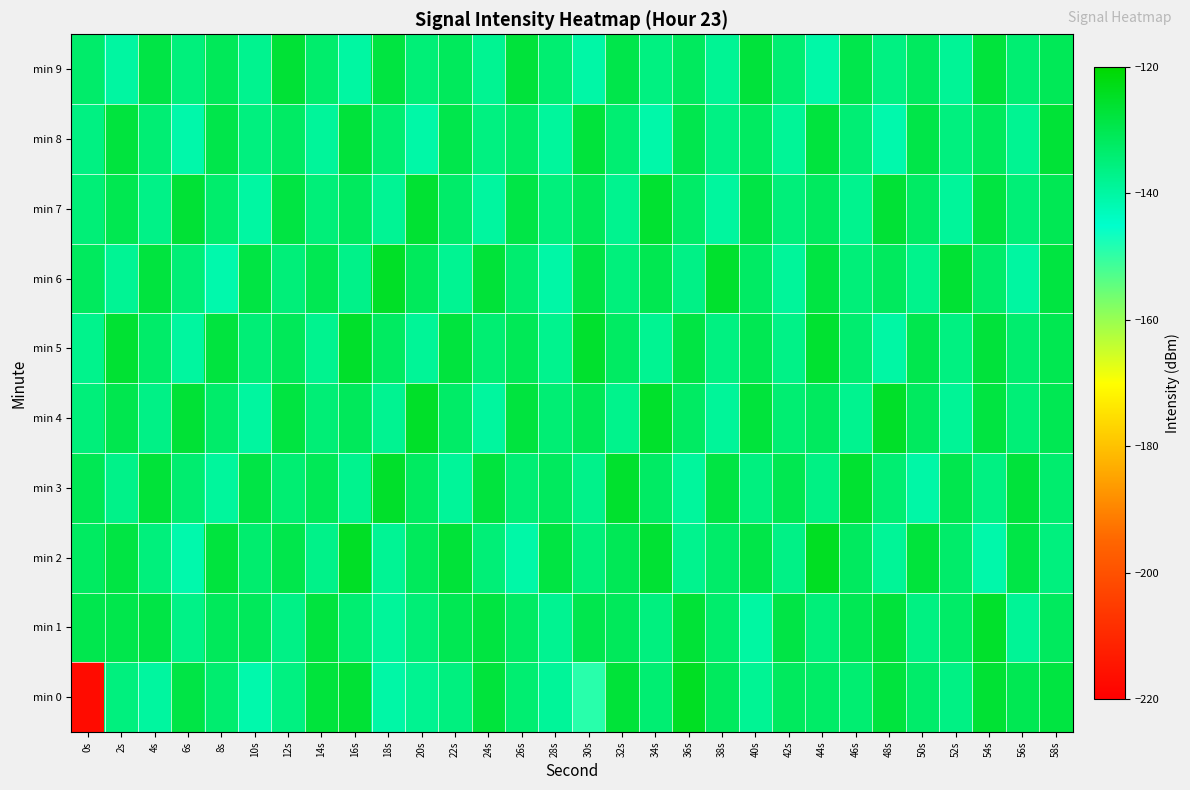

Reading left to right, extract all data points from this chart.

min 0: 0s=-216.9	2s=-135.6	4s=-139.6	6s=-128.7	8s=-133.8	10s=-141.3	12s=-136.0	14s=-127.6	16s=-126.8	18s=-140.4	20s=-137.8	22s=-135.7	24s=-127.6	26s=-134.0	28s=-138.8	30s=-149.0	32s=-127.2	34s=-134.1	36s=-124.5	38s=-131.6	40s=-138.2	42s=-131.6	44s=-132.8	46s=-134.0	48s=-127.7	50s=-133.2	52s=-136.4	54s=-126.5	56s=-130.3	58s=-128.1
min 1: 0s=-129.6	2s=-129.4	4s=-128.7	6s=-136.8	8s=-131.2	10s=-131.2	12s=-136.6	14s=-127.9	16s=-134.0	18s=-139.1	20s=-134.5	22s=-130.2	24s=-128.1	26s=-132.4	28s=-137.8	30s=-129.6	32s=-131.2	34s=-135.7	36s=-126.9	38s=-133.4	40s=-140.1	42s=-128.7	44s=-134.9	46s=-130.5	48s=-127.3	50s=-136.2	52s=-132.8	54s=-125.6	56s=-138.4	58s=-131.7
min 2: 0s=-132.1	2s=-128.5	4s=-135.3	6s=-141.2	8s=-127.8	10s=-133.6	12s=-129.4	14s=-136.9	16s=-124.7	18s=-138.3	20s=-131.5	22s=-127.2	24s=-134.8	26s=-140.6	28s=-128.3	30s=-135.1	32s=-130.7	34s=-126.5	36s=-137.4	38s=-132.9	40s=-129.1	42s=-136.6	44s=-124.3	46s=-131.8	48s=-138.7	50s=-127.6	52s=-133.2	54s=-140.9	56s=-128.8	58s=-135.5
min 3: 0s=-130.4	2s=-136.8	4s=-127.1	6s=-133.7	8s=-139.3	10s=-128.6	12s=-134.2	14s=-130.9	16s=-137.5	18s=-125.4	20s=-132.1	22s=-138.9	24s=-127.7	26s=-134.4	28s=-131.6	30s=-137.1	32s=-125.8	34s=-132.5	36s=-139.2	38s=-128.4	40s=-135.8	42s=-130.1	44s=-136.3	46s=-126.2	48s=-133.9	50s=-140.4	52s=-129.7	54s=-136.1	56s=-127.4	58s=-133.5
min 4: 0s=-135.2	2s=-129.8	4s=-136.6	6s=-126.7	8s=-133.1	10s=-139.7	12s=-128.2	14s=-134.6	16s=-131.3	18s=-137.9	20s=-125.1	22s=-132.7	24s=-139.5	26s=-127.9	28s=-134.3	30s=-130.6	32s=-137.2	34s=-125.5	36s=-132.2	38s=-138.8	40s=-127.5	42s=-134.1	44s=-131.8	46s=-137.6	48s=-125.2	50s=-131.9	52s=-138.5	54s=-128.1	56s=-134.7	58s=-130.3
min 5: 0s=-137.3	2s=-126.4	4s=-133.0	6s=-139.6	8s=-128.0	10s=-134.5	12s=-131.1	14s=-137.7	16s=-125.3	18s=-132.0	20s=-138.6	22s=-127.8	24s=-134.2	26s=-130.8	28s=-137.4	30s=-125.7	32s=-132.3	34s=-138.0	36s=-128.5	38s=-135.9	40s=-130.2	42s=-136.7	44s=-126.1	46s=-133.8	48s=-140.3	50s=-129.6	52s=-135.9	54s=-127.3	56s=-133.5	58s=-130.0
min 6: 0s=-131.6	2s=-138.2	4s=-127.9	6s=-134.5	8s=-141.1	10s=-128.4	12s=-135.0	14s=-130.3	16s=-136.9	18s=-124.9	20s=-131.5	22s=-138.0	24s=-127.2	26s=-133.8	28s=-140.5	30s=-128.7	32s=-135.3	34s=-130.0	36s=-136.6	38s=-125.8	40s=-132.5	42s=-139.1	44s=-128.3	46s=-134.9	48s=-131.7	50s=-137.3	52s=-126.6	54s=-133.2	56s=-139.8	58s=-128.1
min 7: 0s=-134.8	2s=-130.1	4s=-136.7	6s=-126.8	8s=-133.4	10s=-140.0	12s=-128.3	14s=-134.9	16s=-131.6	18s=-138.2	20s=-126.4	22s=-133.0	24s=-139.6	26s=-128.8	28s=-135.4	30s=-131.1	32s=-137.7	34s=-126.2	36s=-132.8	38s=-139.4	40s=-128.6	42s=-135.2	44s=-131.9	46s=-137.5	48s=-126.7	50s=-132.4	52s=-139.0	54s=-128.2	56s=-134.8	58s=-130.5
min 8: 0s=-136.1	2s=-127.8	4s=-134.4	6s=-141.0	8s=-129.2	10s=-135.8	12s=-132.5	14s=-139.1	16s=-127.3	18s=-133.9	20s=-140.6	22s=-129.4	24s=-136.0	26s=-132.7	28s=-139.3	30s=-127.5	32s=-134.1	34s=-140.8	36s=-129.7	38s=-136.3	40s=-132.0	42s=-138.6	44s=-127.8	46s=-134.4	48s=-141.2	50s=-129.1	52s=-135.7	54s=-131.4	56s=-138.0	58s=-126.9
min 9: 0s=-133.2	2s=-139.8	4s=-128.7	6s=-135.3	8s=-131.0	10s=-137.6	12s=-126.8	14s=-133.4	16s=-140.0	18s=-128.2	20s=-134.8	22s=-131.5	24s=-138.1	26s=-127.3	28s=-133.9	30s=-140.5	32s=-129.3	34s=-135.9	36s=-131.6	38s=-138.2	40s=-127.4	42s=-134.0	44s=-140.7	46s=-129.5	48s=-136.1	50s=-131.8	52s=-138.4	54s=-127.6	56s=-134.2	58s=-130.9